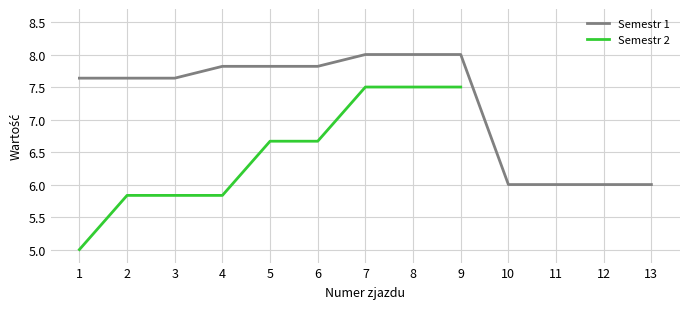

How many values are between 6 and 7?

4